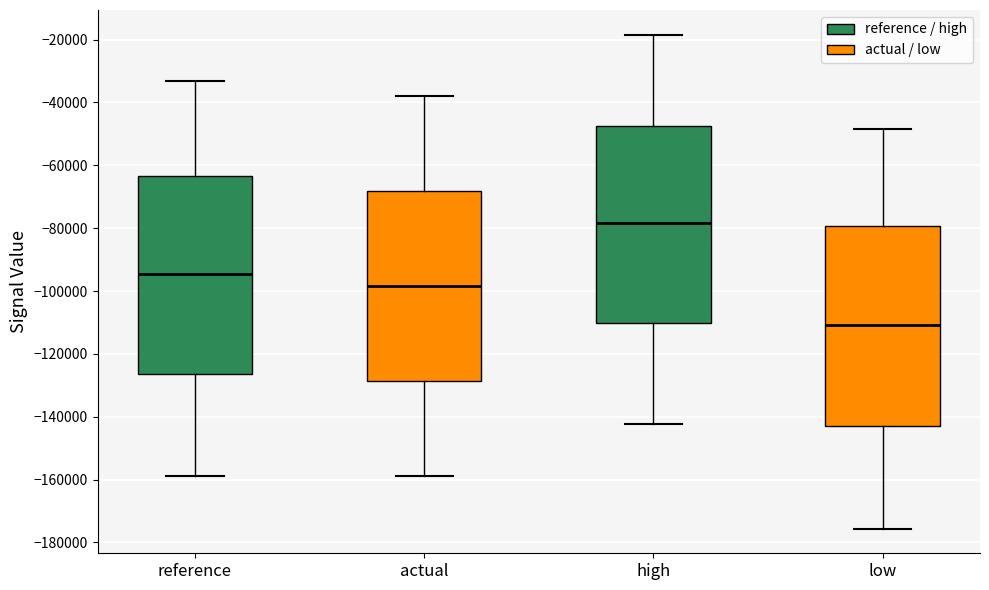

Reading left to right, read every box against the y-axis: the position of its median line, the range the box covers, and the ends of its whiskers. The values are not printed on the chart, so give them approximately, as read against the axis.

reference: median -94000, box -126000 to -64000, whiskers -158000 to -34000
actual: median -98000, box -128000 to -68000, whiskers -158000 to -38000
high: median -78000, box -110000 to -48000, whiskers -142000 to -18000
low: median -110000, box -144000 to -80000, whiskers -176000 to -48000